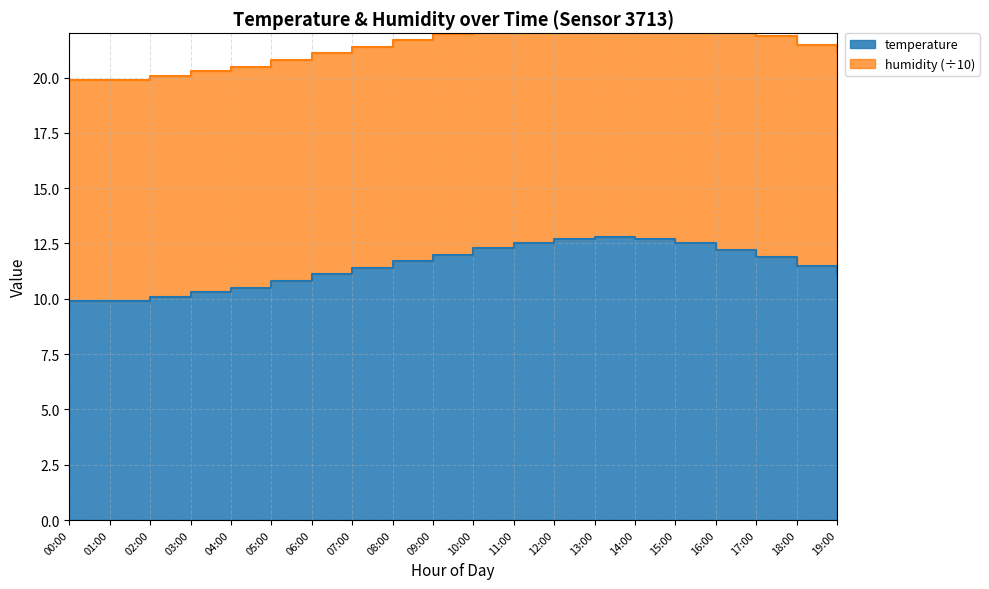

What is the smallest value displayed?

9.9